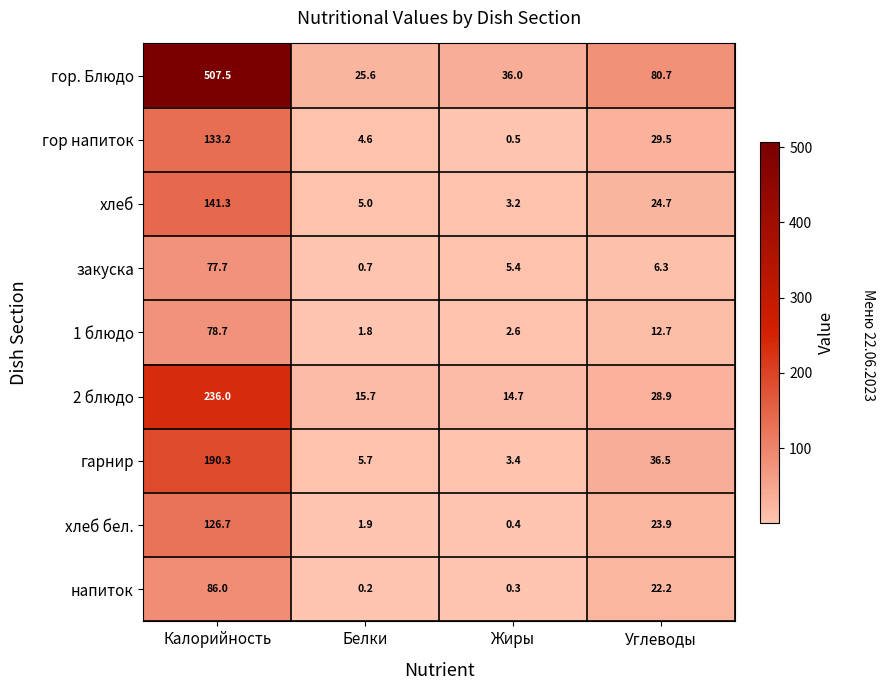

Which category has the lowest value across all series?

Белки